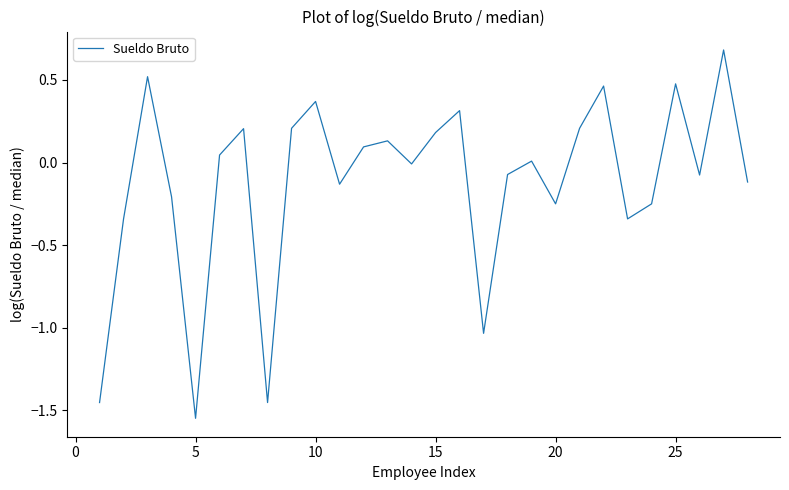

What is the greatest value displayed?

0.7